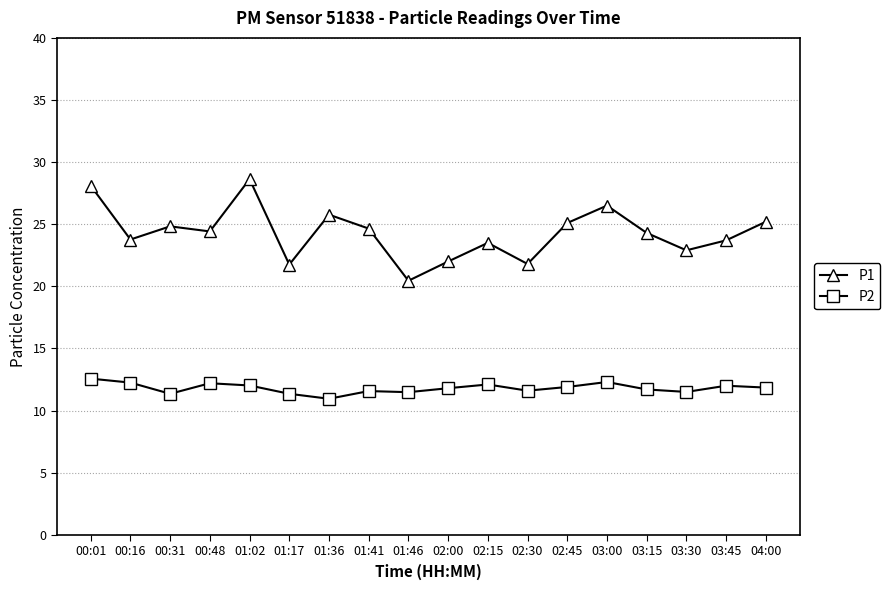

Where is the first local minimum for P1?

00:16